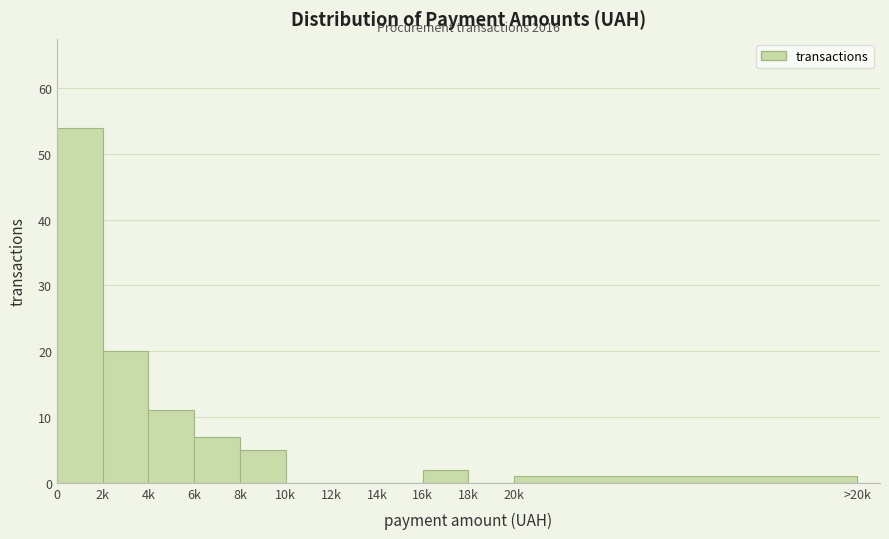

Reading right to left, what are all the values shown in this chart?

20k=1	18k=0	16k=2	14k=0	12k=0	10k=0	8k=5	6k=7	4k=11	2k=20	0=54